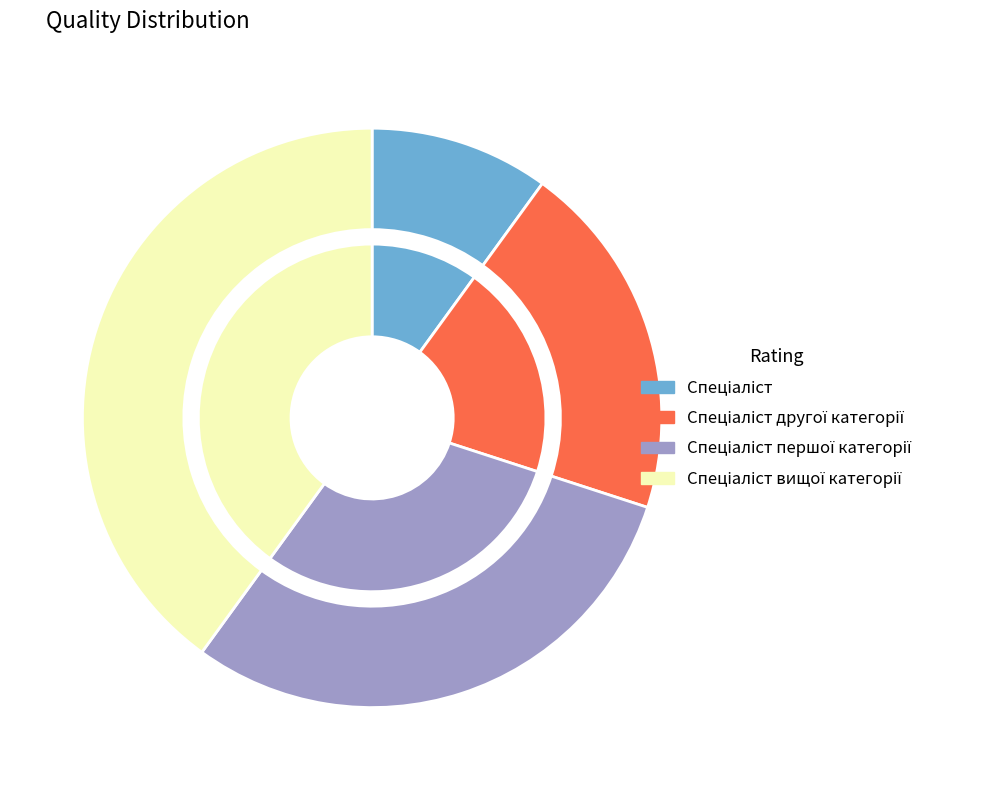

To the nearest percent, what is the combined percentage of Спеціаліст вищої категорії and Спеціаліст другої категорії?

60%